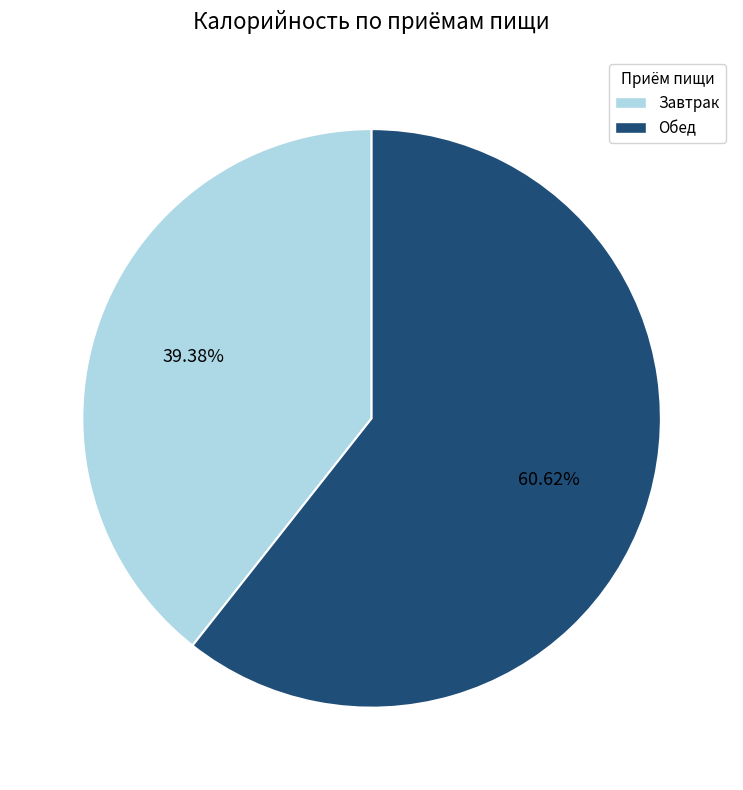

Count the number of slices in the pie.

2